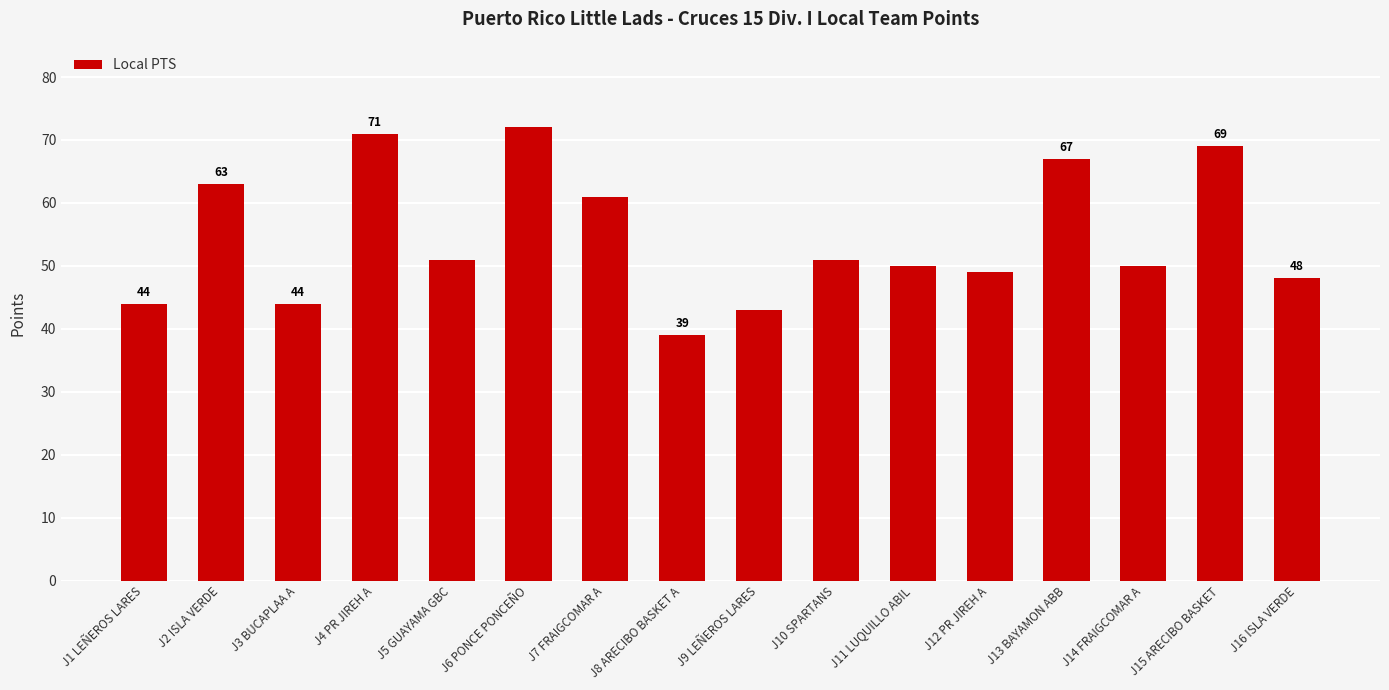

What is the smallest value displayed?

39